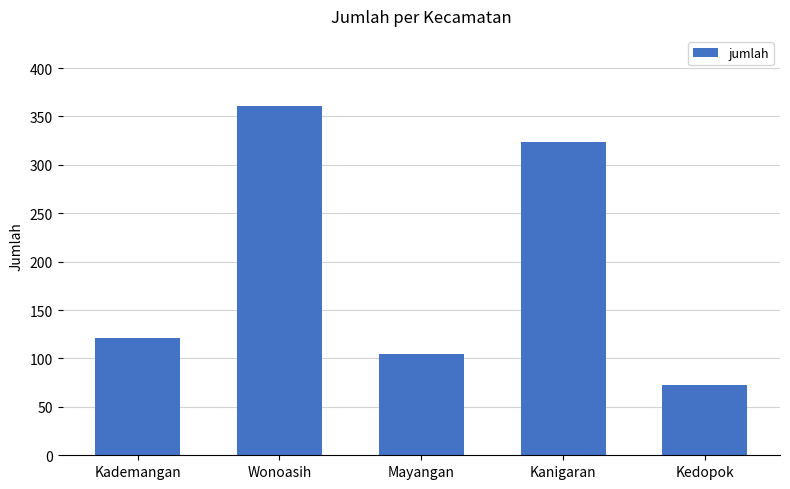

What is the change in value from Kademangan to Kedopok?

-48